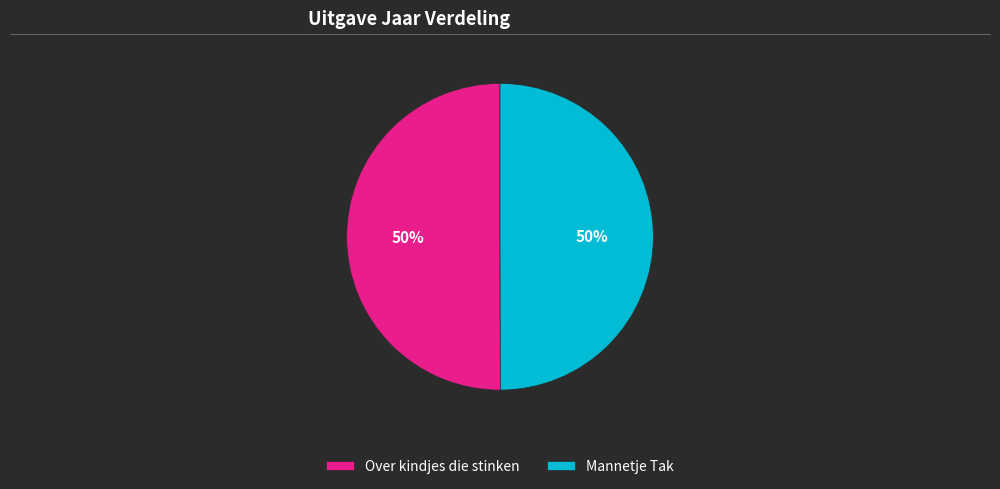

To the nearest percent, what is the combined percentage of Over kindjes die stinken and Mannetje Tak?

100%